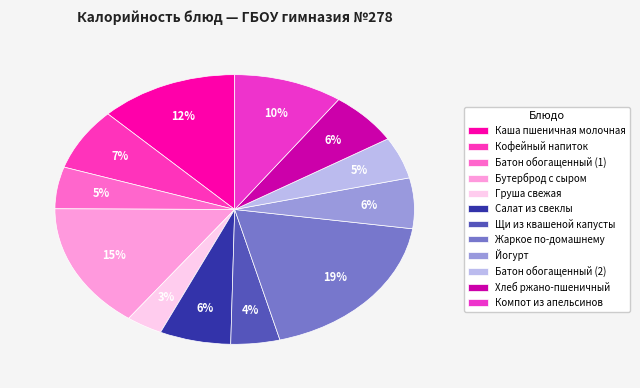

Is there any slice that represents more than half of the pie?

No